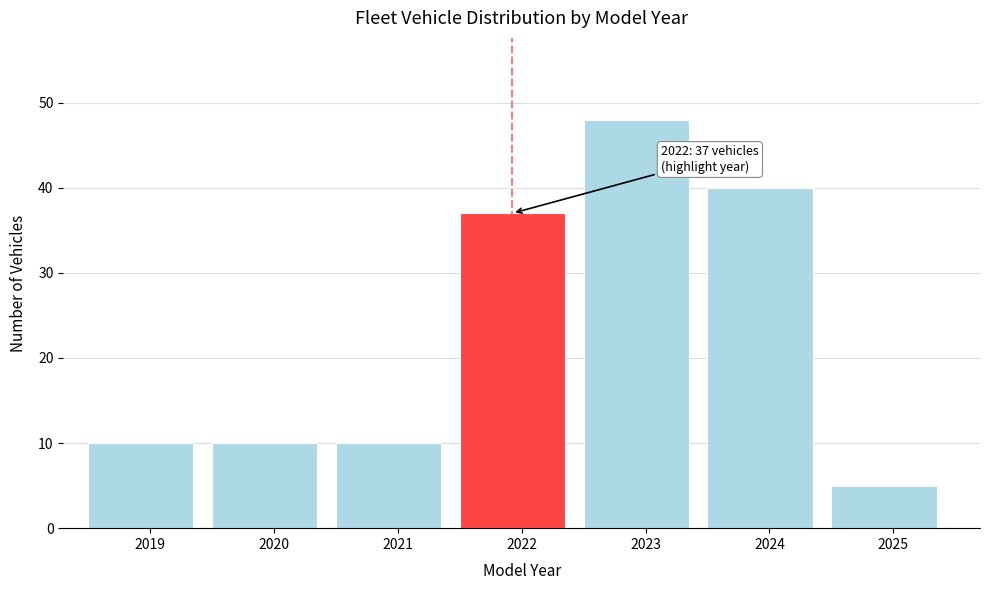

Reading left to right, list all the values displayed in this chart.

2019=10	2020=10	2021=10	2022=37	2023=48	2024=40	2025=5